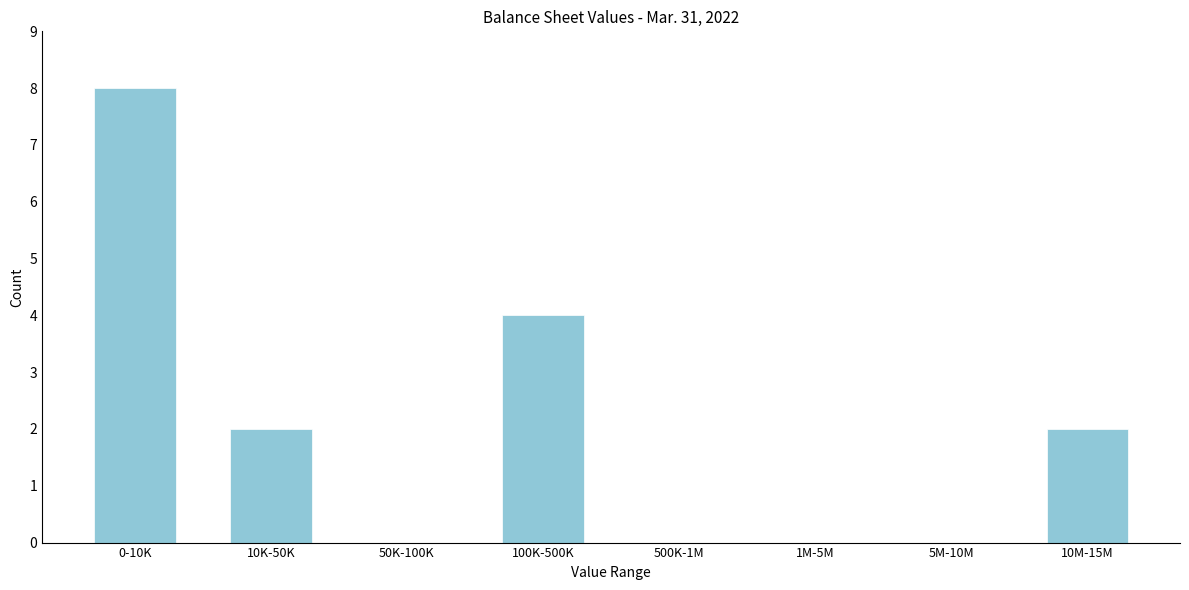

Reading left to right, extract all data points from this chart.

0-10K=8	10K-50K=2	50K-100K=0	100K-500K=4	500K-1M=0	1M-5M=0	5M-10M=0	10M-15M=2